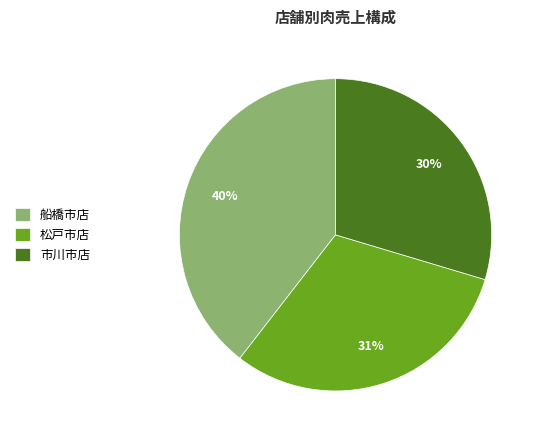

To the nearest percent, what percentage of the pie is 市川市店?

30%